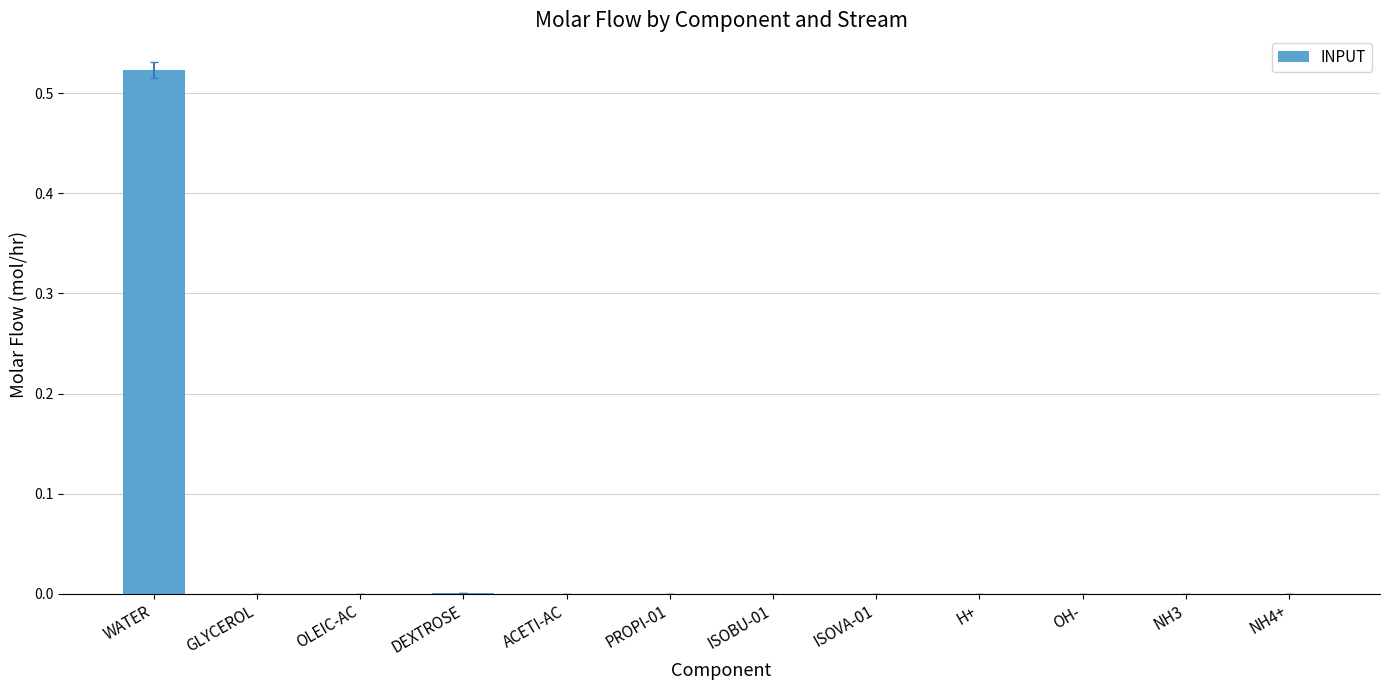

The value at ACETI-AC is 0.0. True or false?

True